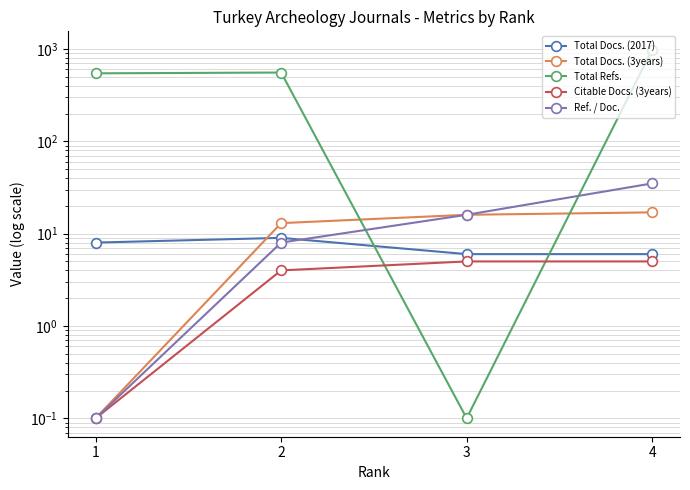

Reading left to right, what are all the values shown in this chart?

Total Docs. (2017): 4=6.0	3=6.0	2=9.0	1=8.0
Total Docs. (3years): 4=17.0	3=16.0	2=13.0	1=0.1
Total Refs.: 4=981.0	3=0.1	2=556.0	1=545.0
Citable Docs. (3years): 4=5.0	3=5.0	2=4.0	1=0.1
Ref. / Doc.: 4=35.0	3=16.0	2=8.0	1=0.1